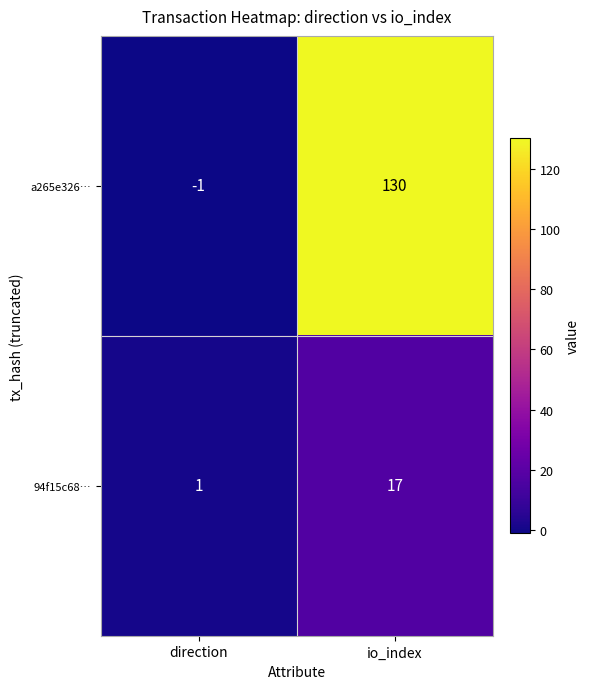

At which category does the chart reach its peak across all series?

io_index